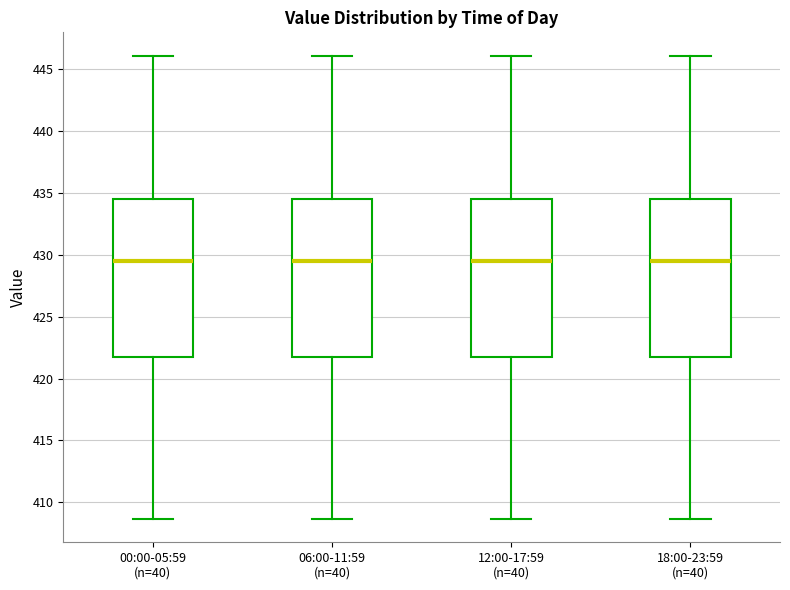

Reading left to right, read every box against the y-axis: the position of its median line, the range the box covers, and the ends of its whiskers. The values are not printed on the chart, so give them approximately, as read against the axis.

00:00-05:59 (n=40): median 429.5, box 422.0 to 434.5, whiskers 408.5 to 446.0
06:00-11:59 (n=40): median 429.5, box 422.0 to 434.5, whiskers 408.5 to 446.0
12:00-17:59 (n=40): median 429.5, box 422.0 to 434.5, whiskers 408.5 to 446.0
18:00-23:59 (n=40): median 429.5, box 422.0 to 434.5, whiskers 408.5 to 446.0